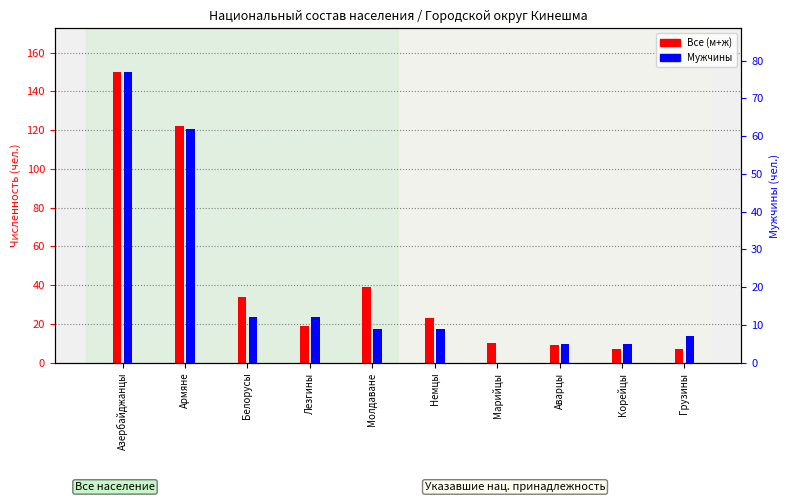

Rank the categories by Все (м+ж) value from lowest to highest.

Корейцы, Грузины, Аварцы, Марийцы, Лезгины, Немцы, Белорусы, Молдаване, Армяне, Азербайджанцы